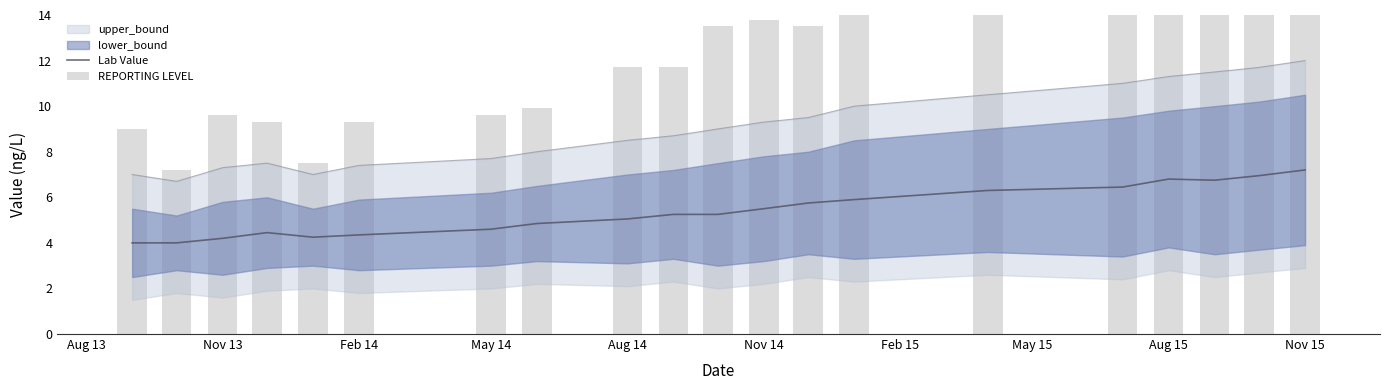

What is the average value of the Lab Value series?

5.4